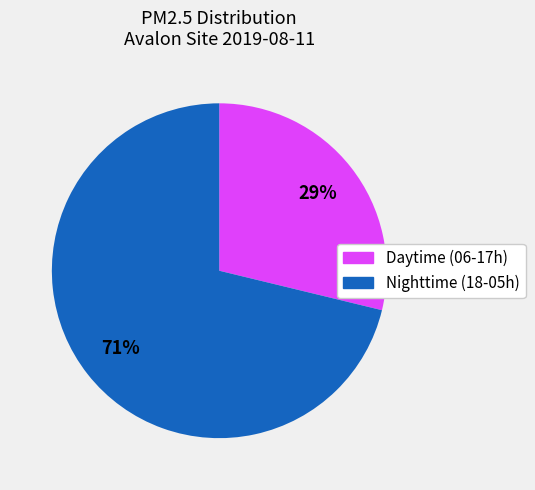

Count the number of slices in the pie.

2